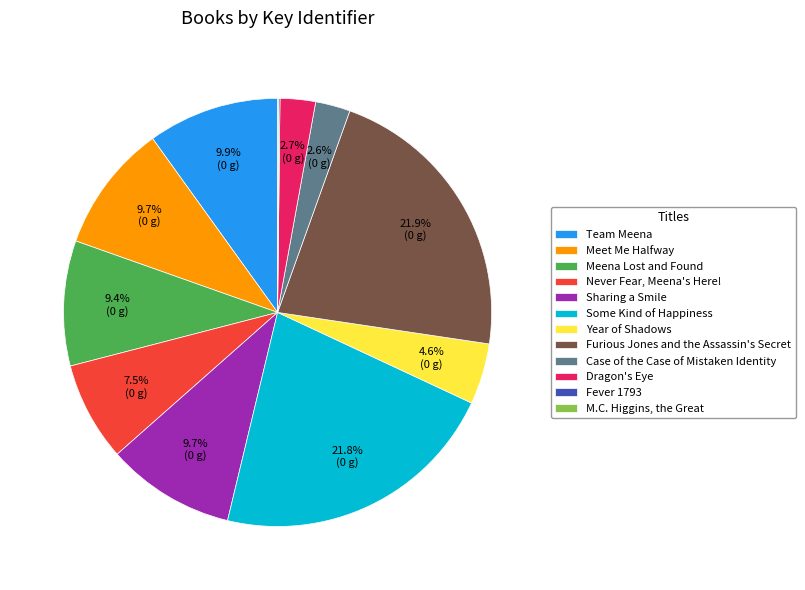

What is the ratio of the value at Team Meena to the value at Sharing a Smile?

1.0